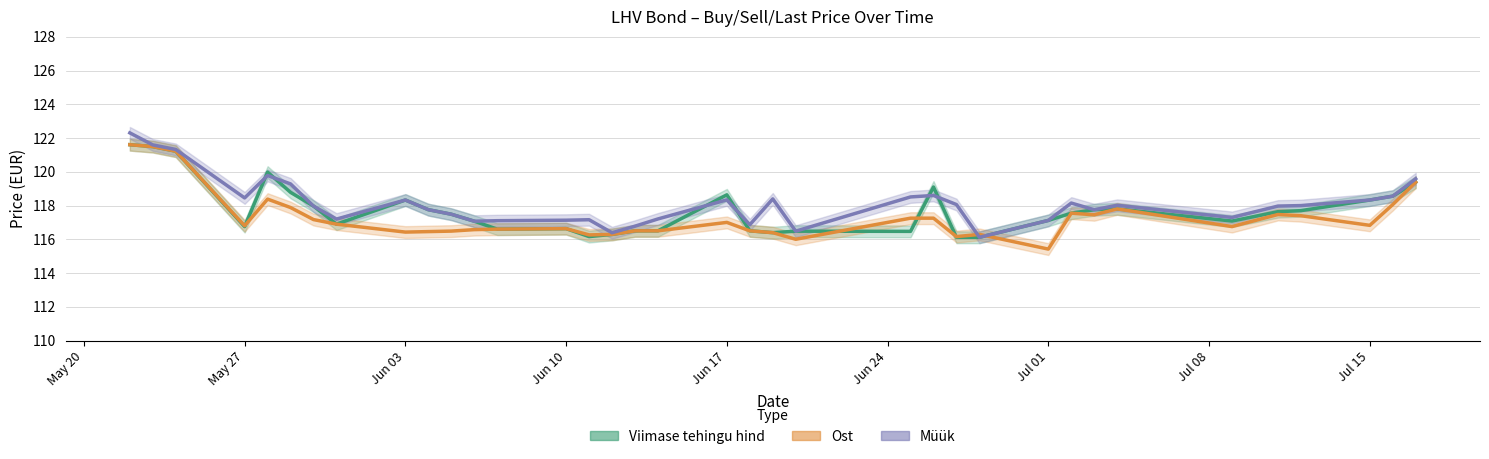

What is the sum of the Müük values at 2024-06-10 and 2024-05-24?

238.4